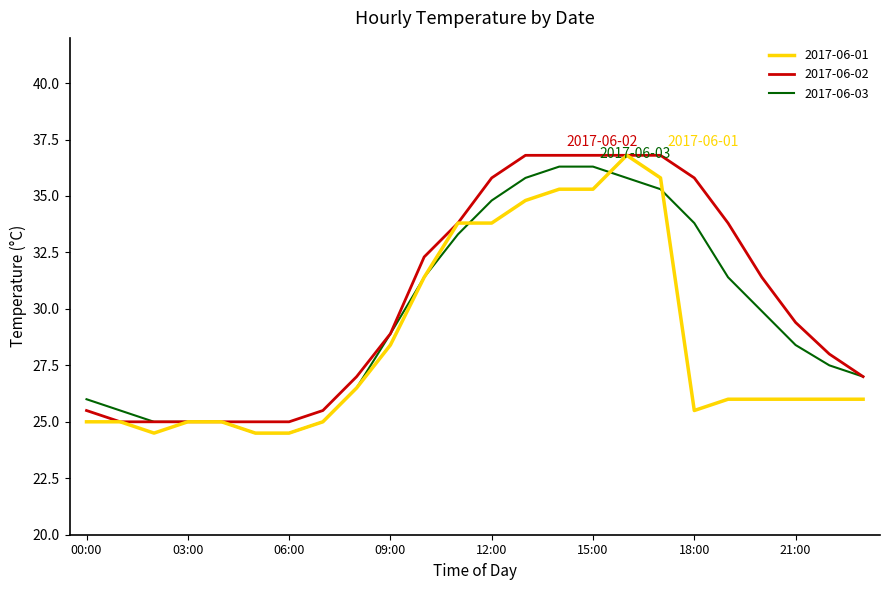

What is the maximum value for 2017-06-02?

36.8